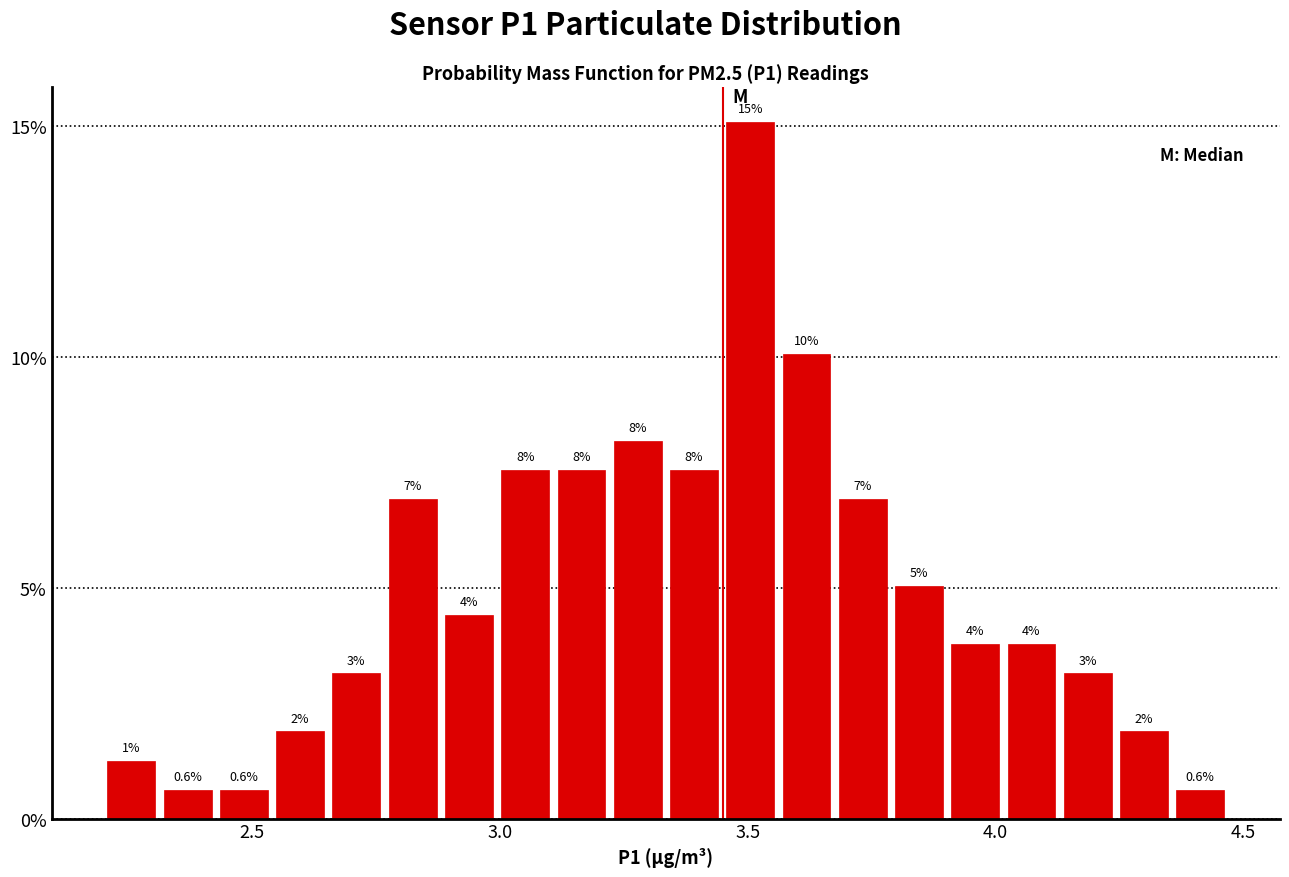

Read against the x-axis, roughly where is the centre of the tallest bar?

3.50